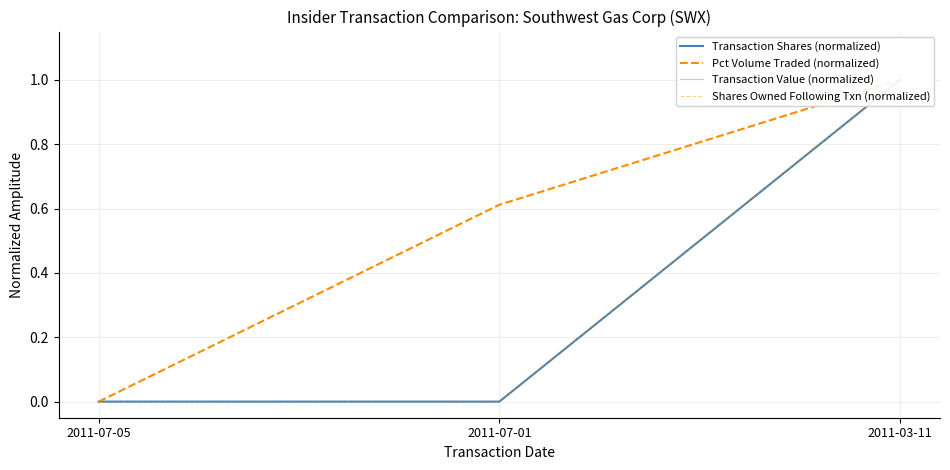

At which category does the chart reach its minimum across all series?

2011-07-01